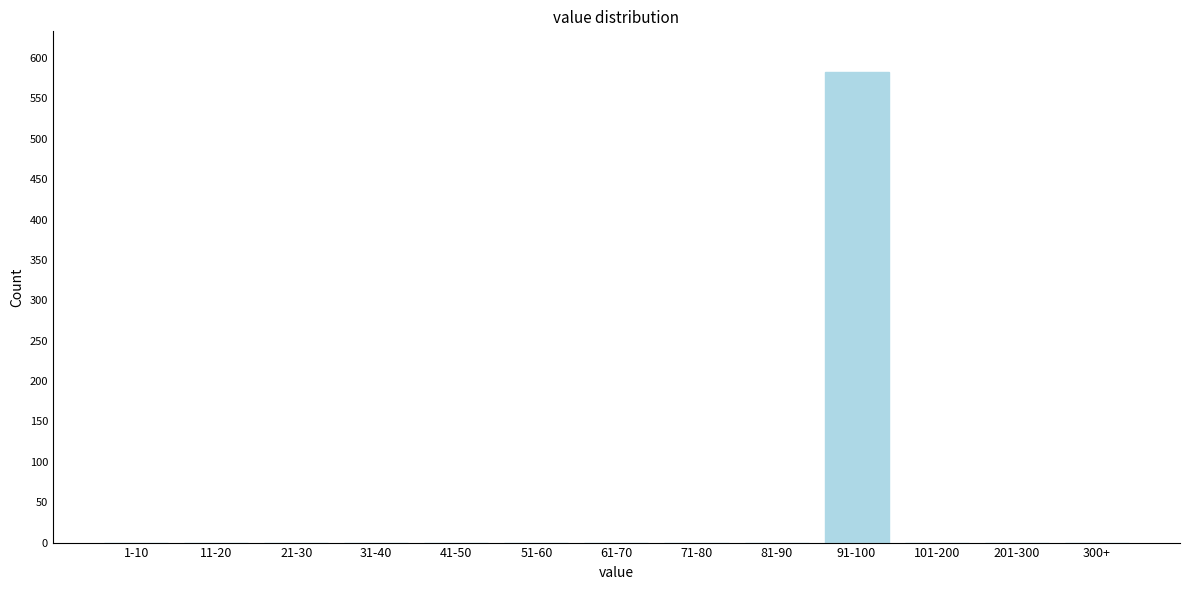

Reading left to right, extract all data points from this chart.

1-10=0	11-20=0	21-30=0	31-40=0	41-50=0	51-60=0	61-70=0	71-80=0	81-90=0	91-100=583	101-200=0	201-300=0	300+=0